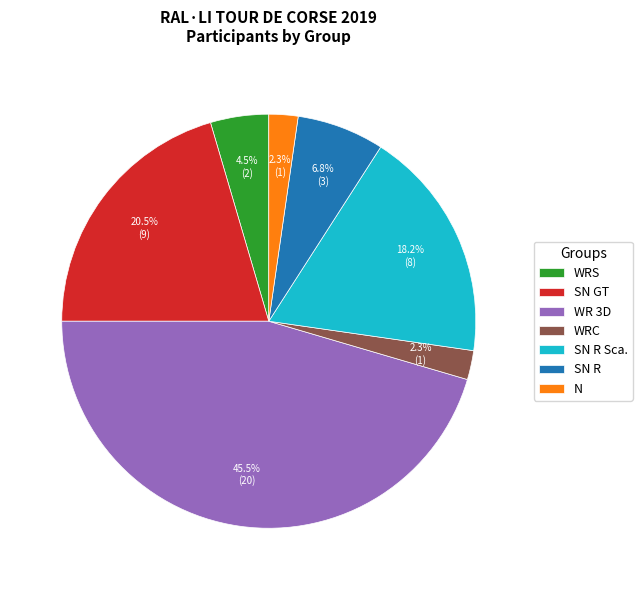

Does WRC account for over 50% of the chart?

No